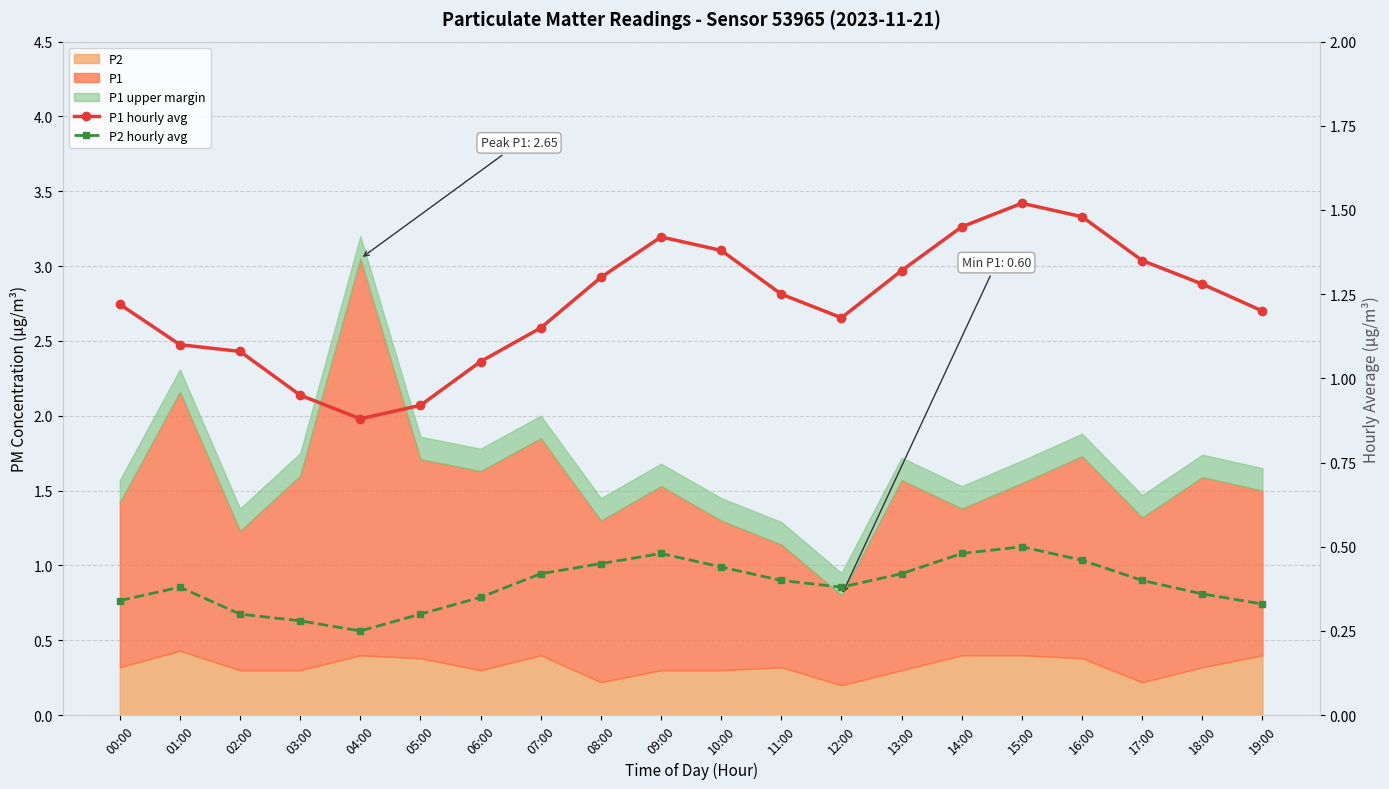

True or false: P2 hourly avg has a value of 0.6 at 01:00.

False